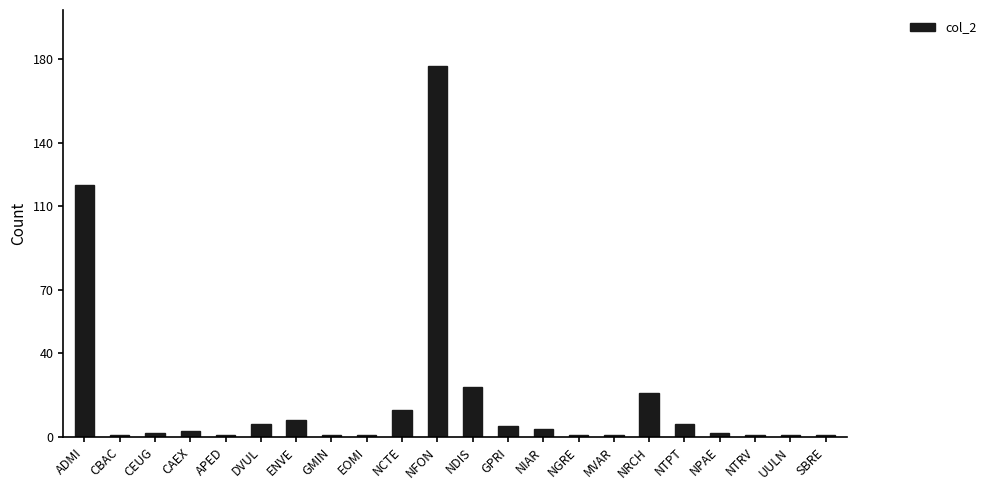

The value at NFON is 263. True or false?

False